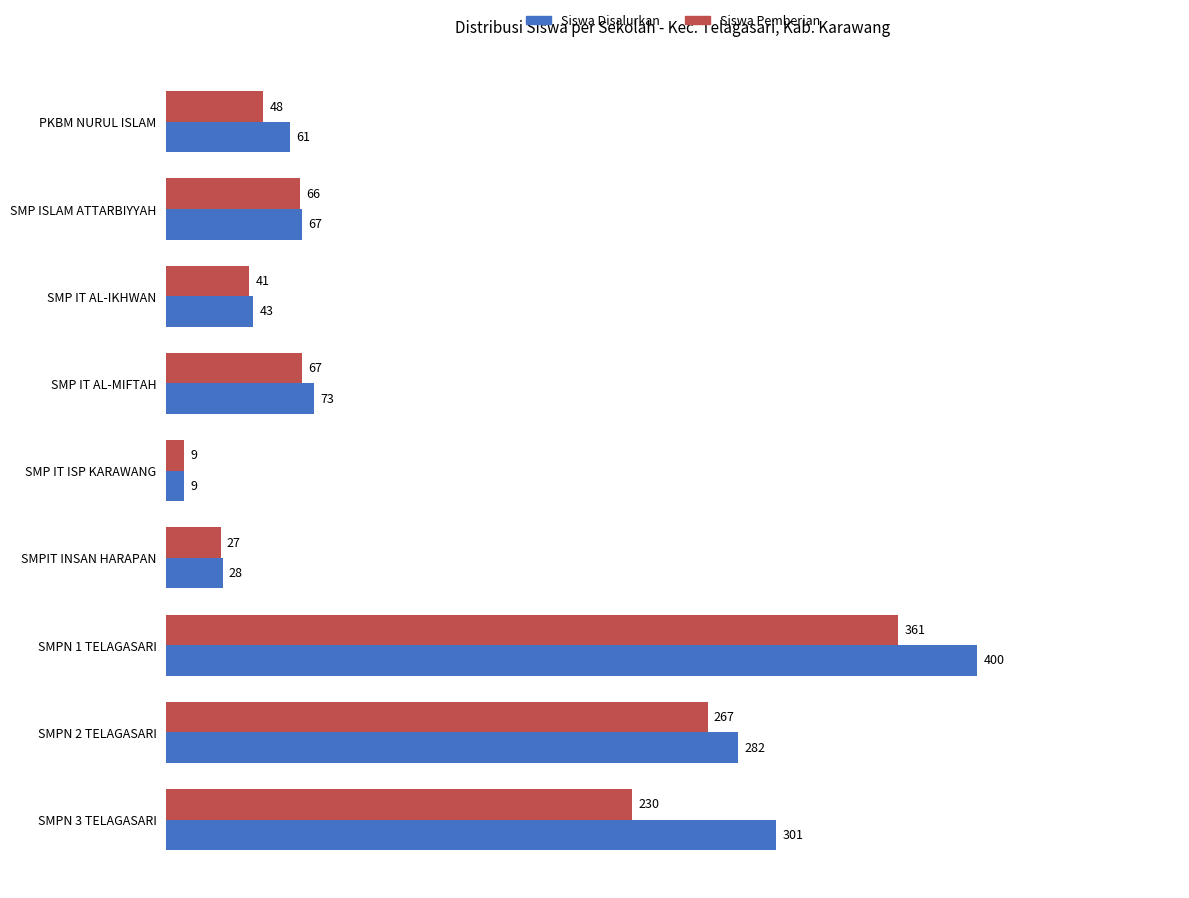

Rank the series by their maximum value, from highest to lowest.

Siswa Disalurkan, Siswa Pemberian